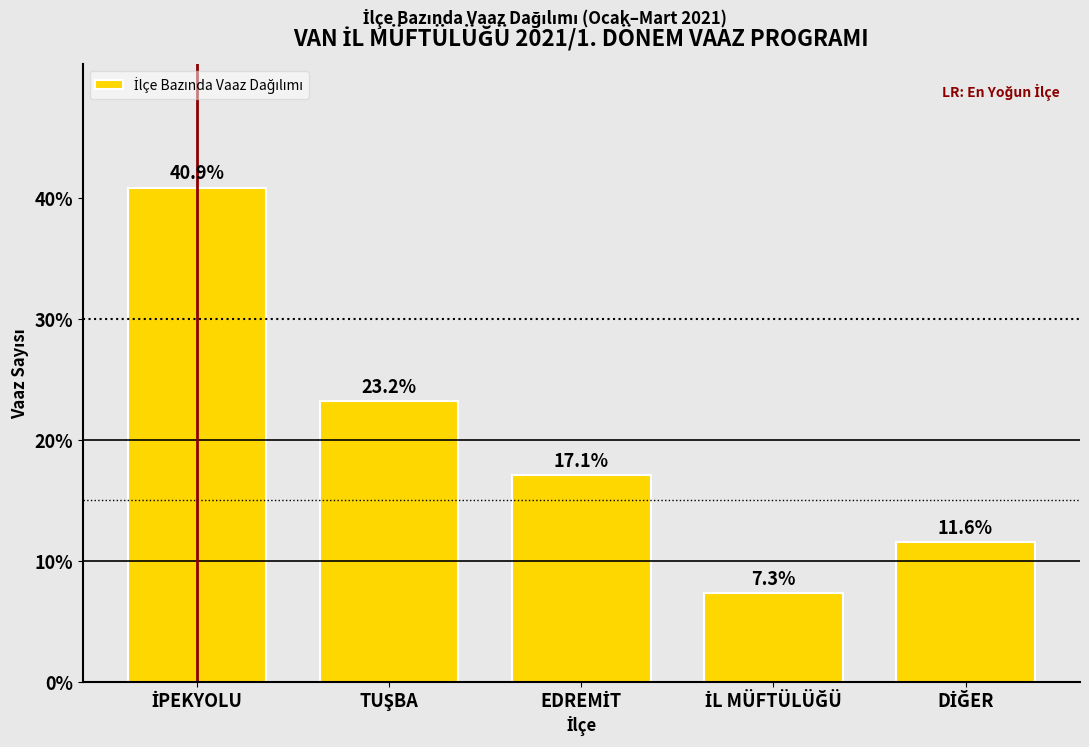

Reading left to right, extract all data points from this chart.

40.9	23.2	17.1	7.3	11.6